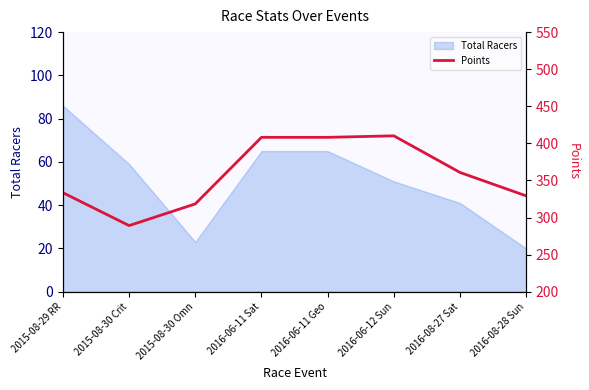

At which label does Total Racers reach its peak?

2015-08-29 RR